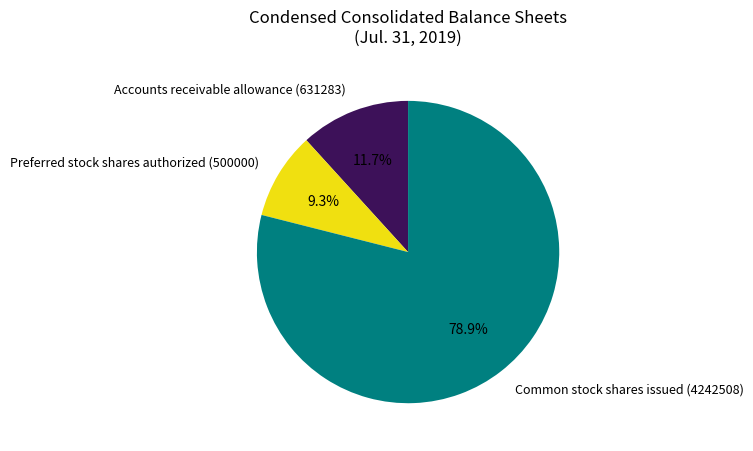

Does any single category account for the majority?

Yes